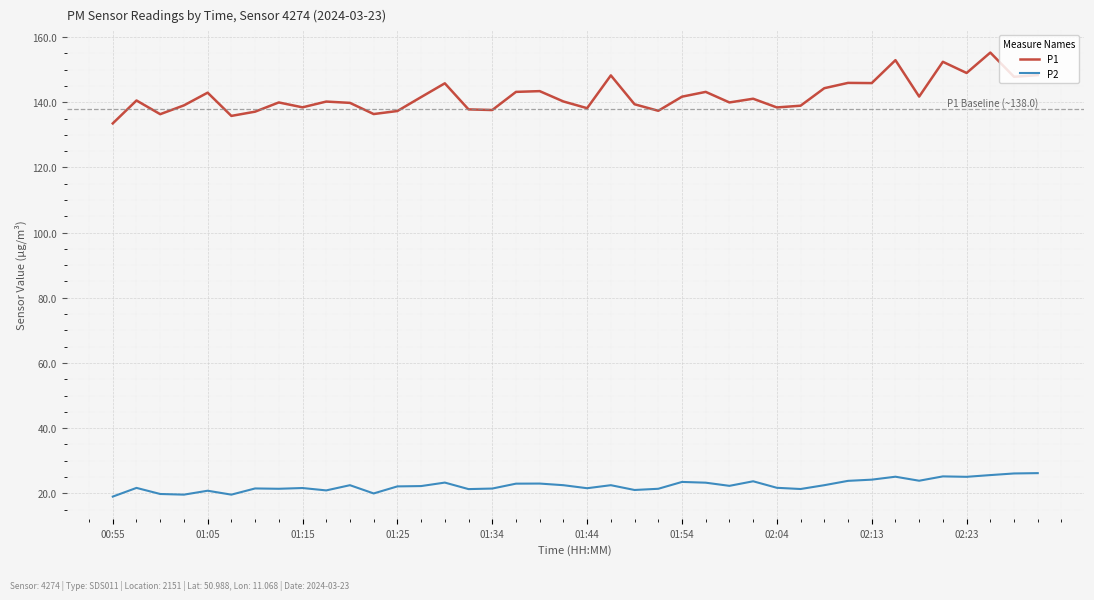

What is the difference between the second highest and second lowest values in the P2 series?

6.5